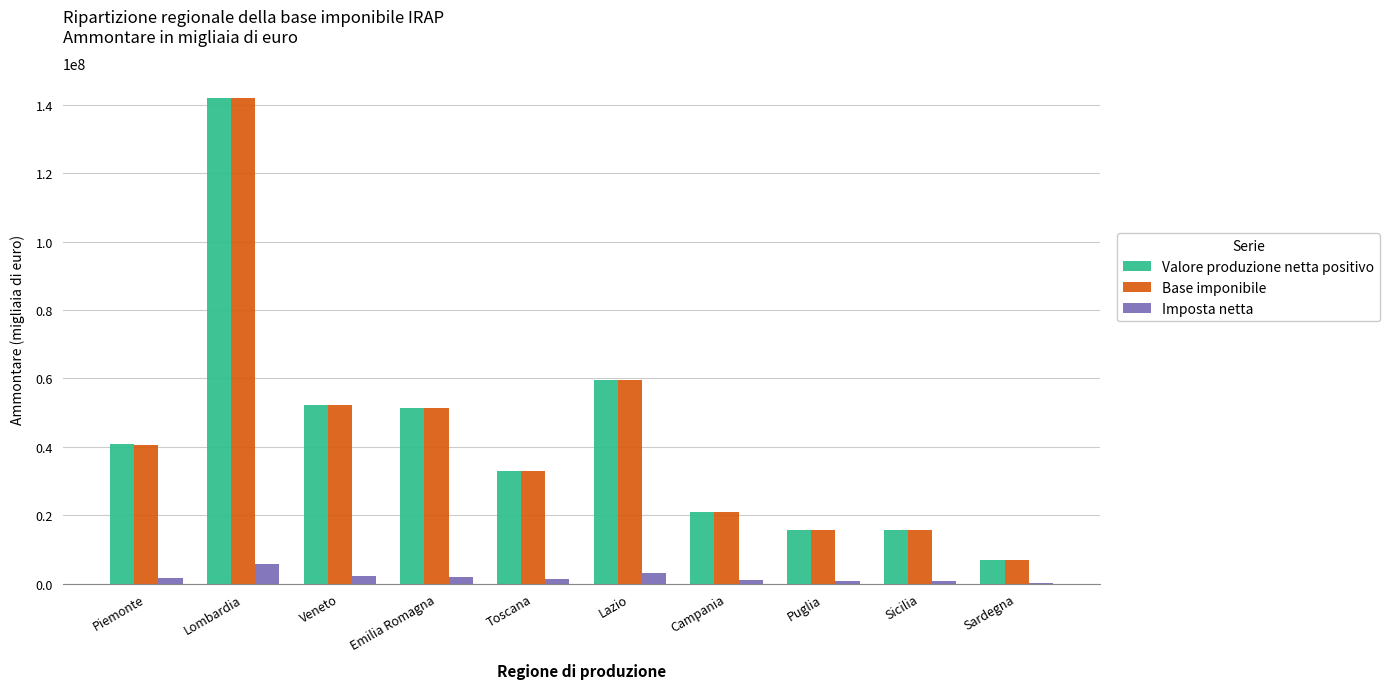

What is the sum of the Base imponibile values at Campania and Sicilia?

36535669